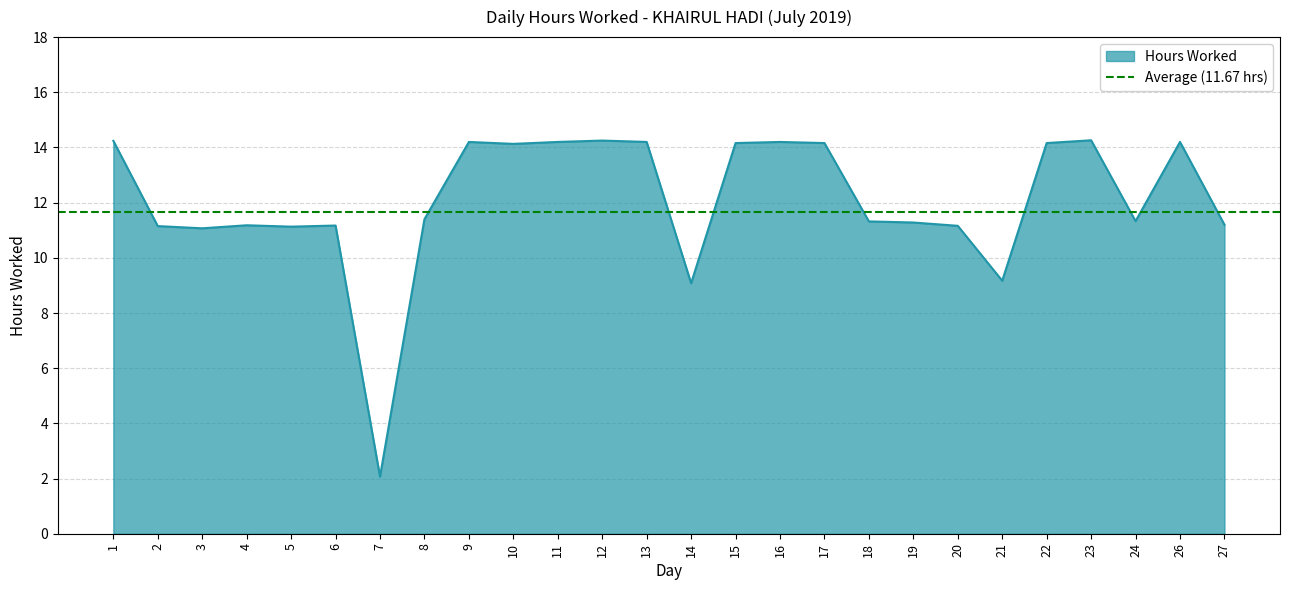

What is the smallest value displayed?

2.1